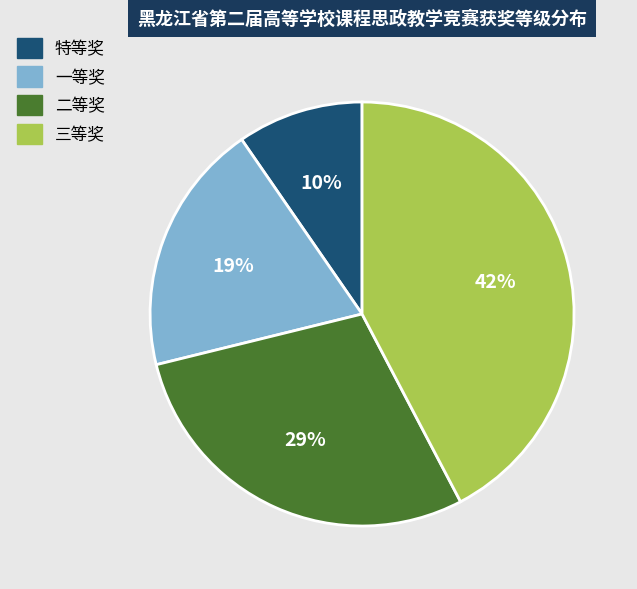

To the nearest percent, what percentage of the pie is 三等奖?

42%